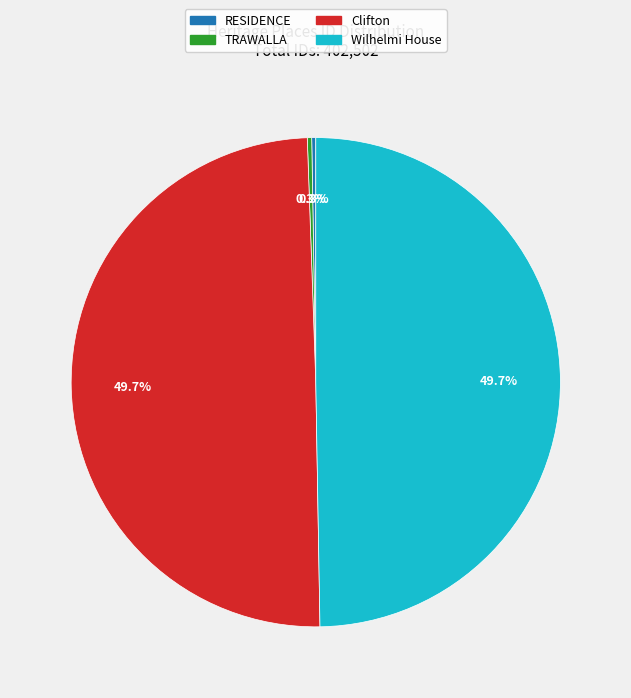

Does Wilhelmi House represent more than half of the total?

No